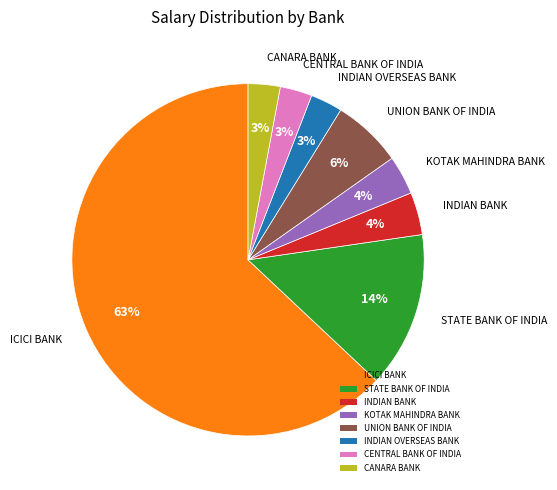

Is the sum of CANARA BANK and KOTAK MAHINDRA BANK greater than half?

No